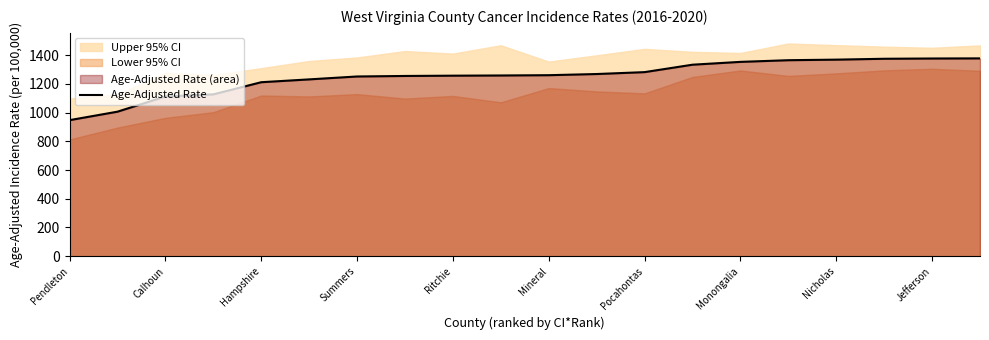

Reading left to right, what are all the values shown in this chart?

947.0	1006.0	1111.7	1126.4	1211.1	1230.8	1251.0	1254.6	1256.6	1258.0	1260.0	1268.1	1281.3	1333.0	1352.7	1364.3	1368.2	1374.3	1376.2	1377.0